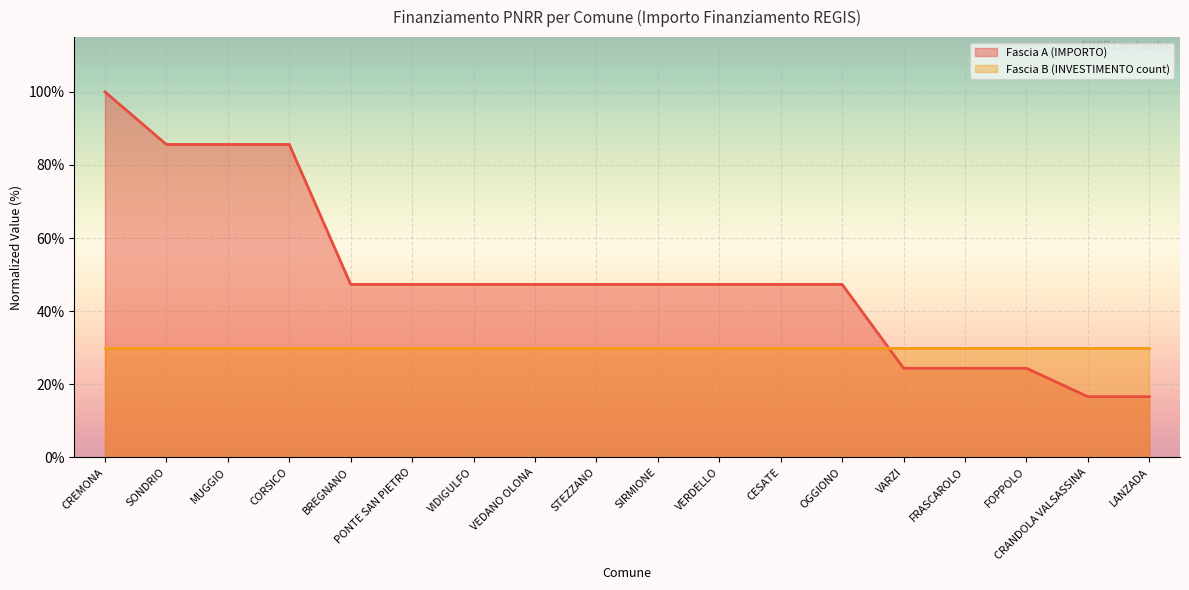

Reading left to right, list all the values displayed in this chart.

1.0	0.9	0.9	0.9	0.5	0.5	0.5	0.5	0.5	0.5	0.5	0.5	0.5	0.2	0.2	0.2	0.2	0.2